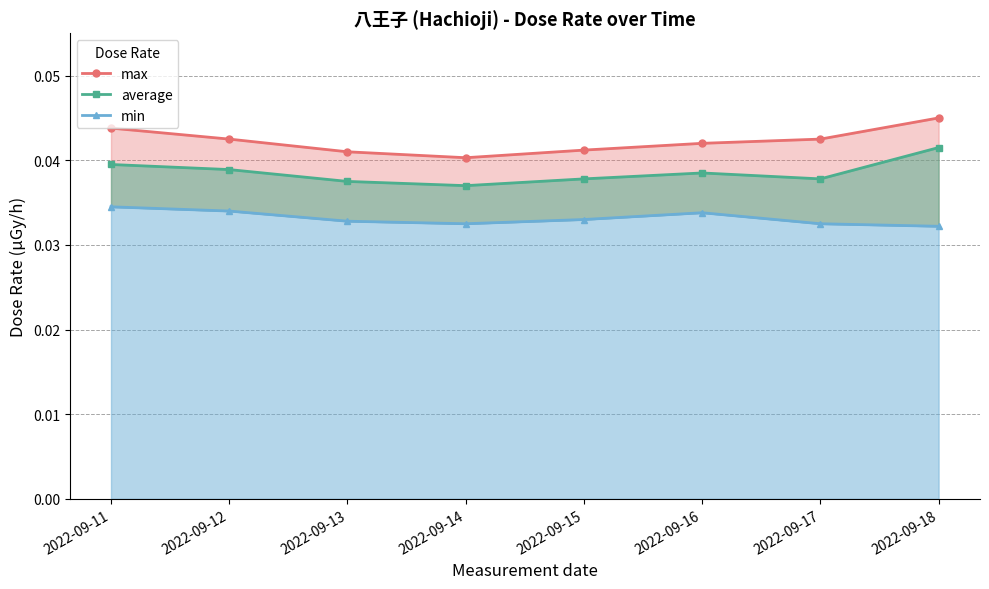

Count the number of categories in the chart.

8